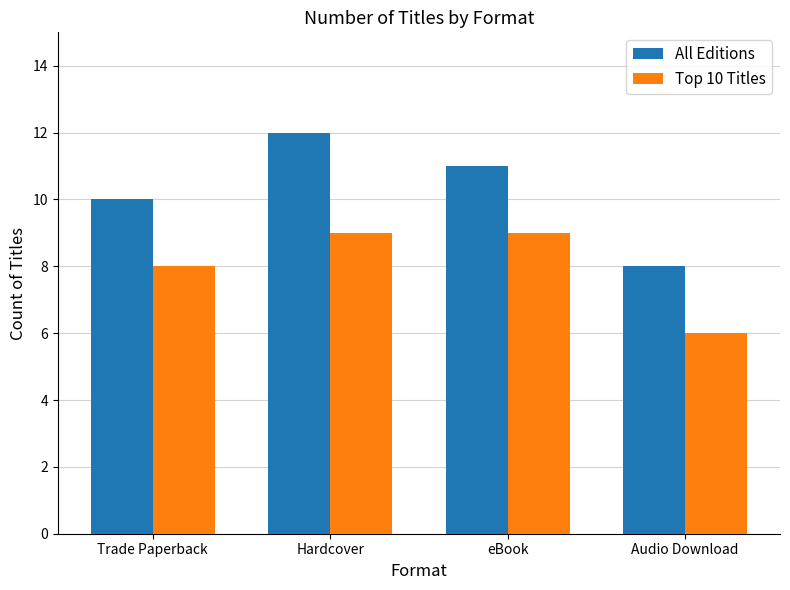

Does the chart contain stacked bars?

No